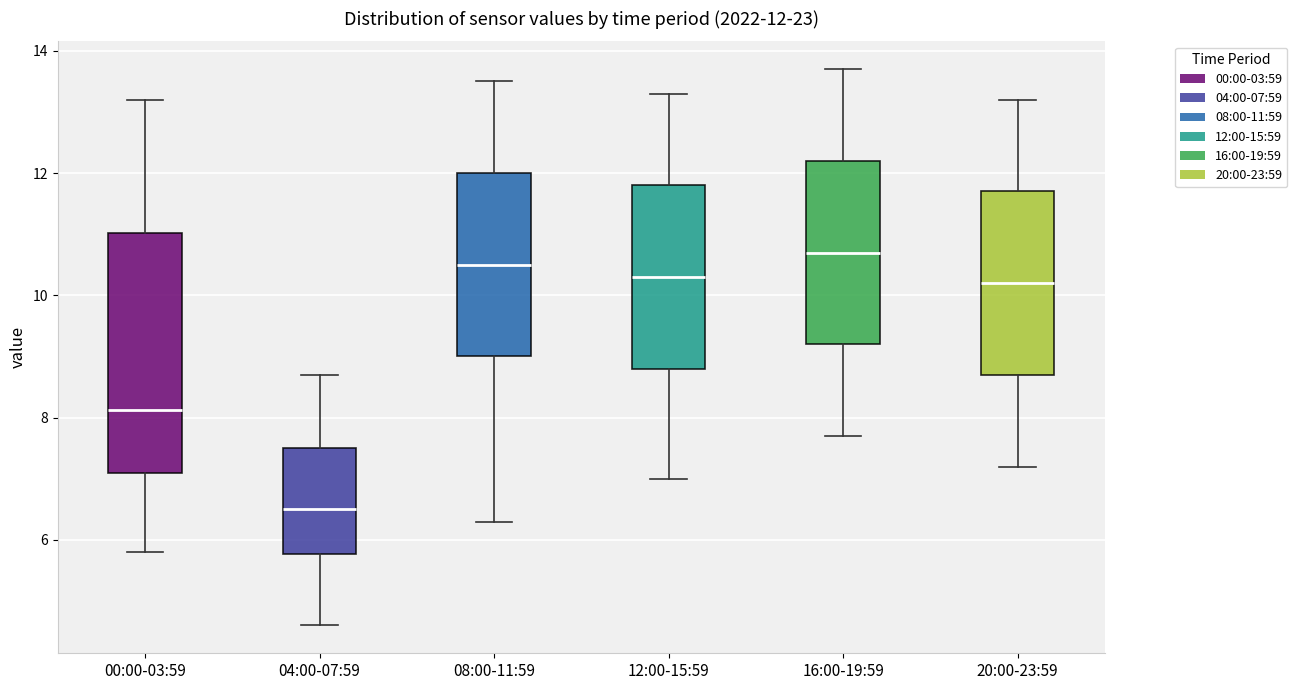

Which box's median line is the lowest?

04:00-07:59